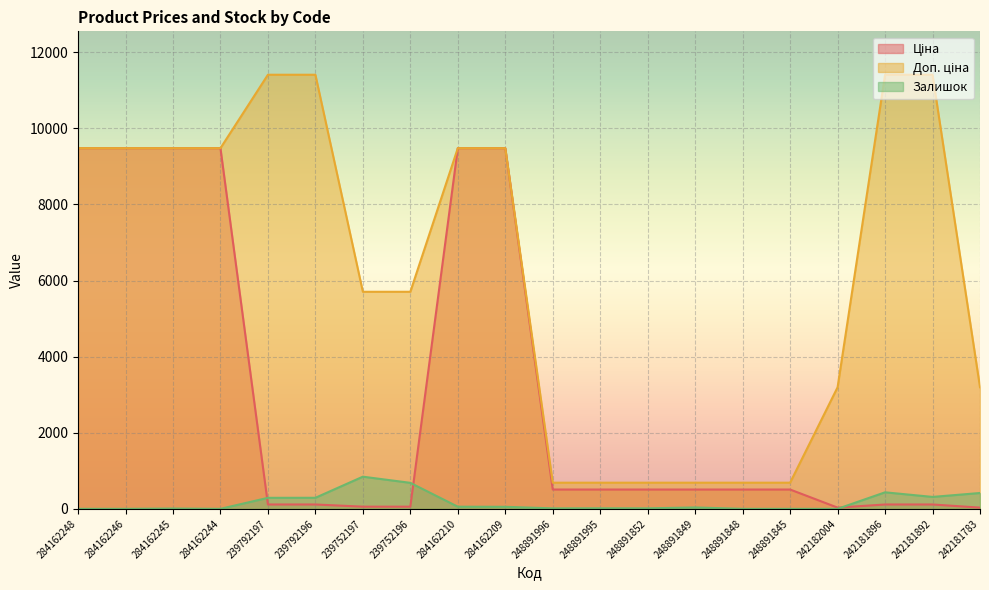

List the series in order of their peak value, lowest first.

Залишок, Ціна, Доп. ціна